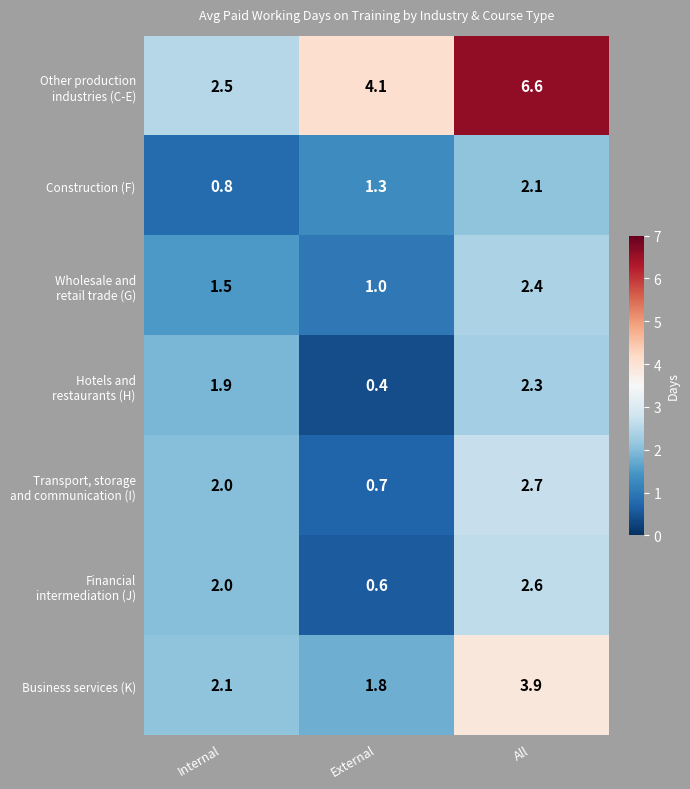

What is the smallest value displayed?

0.4